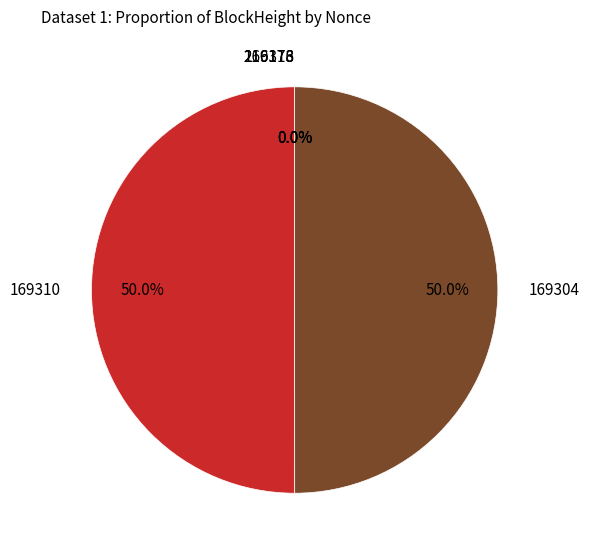

To the nearest percent, what is the average slice percentage?

20%